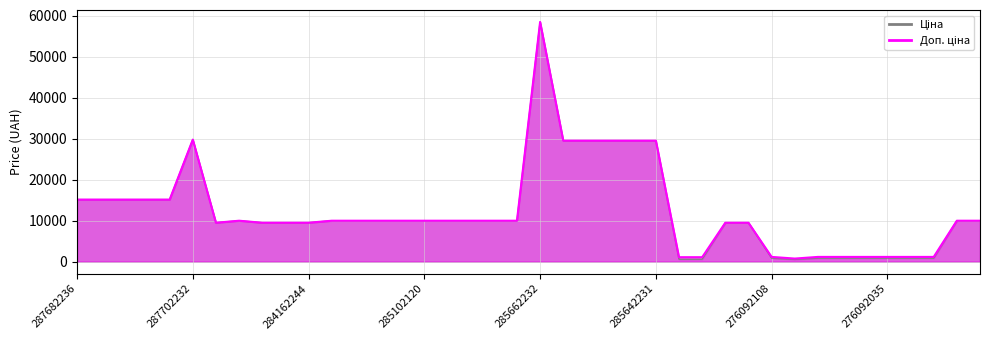

True or false: Ціна has a value of 589.9 at 271702230.

True